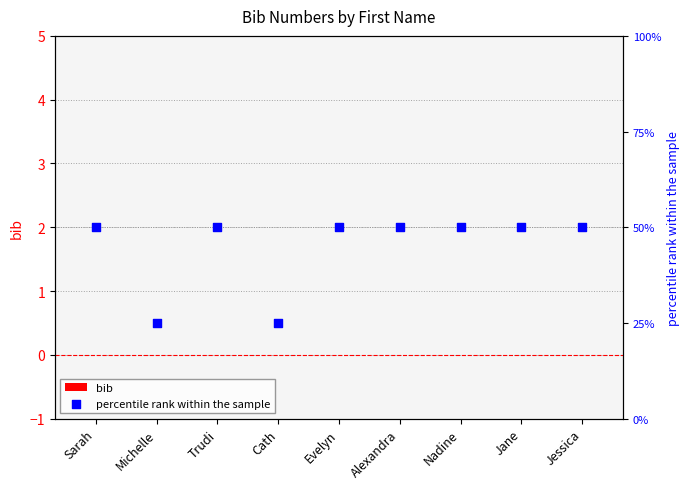

At how many categories does at least one series exceed 41?

7